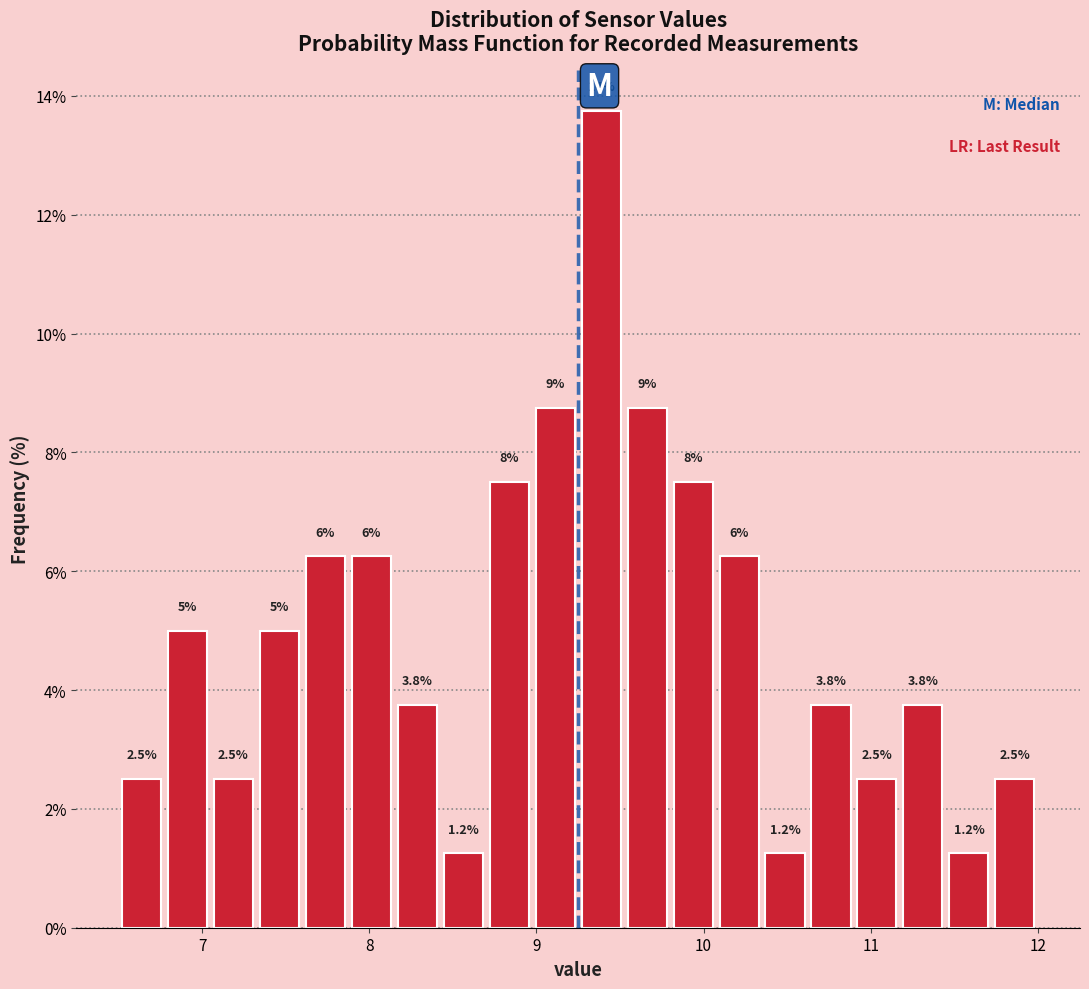

Read against the x-axis, roughly where is the centre of the tallest bar?

9.4